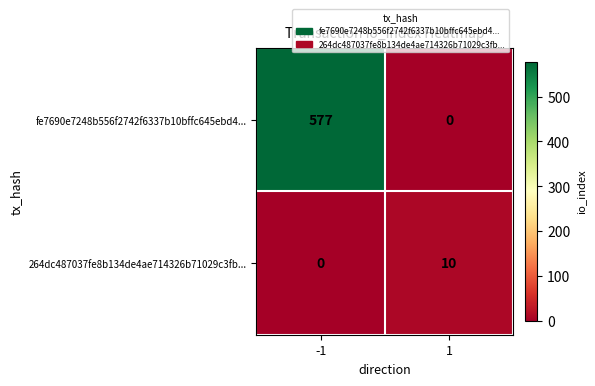

What is the difference between the 264dc487037fe8b134de4ae714326b71029c3fb... values at -1 and 1?

10